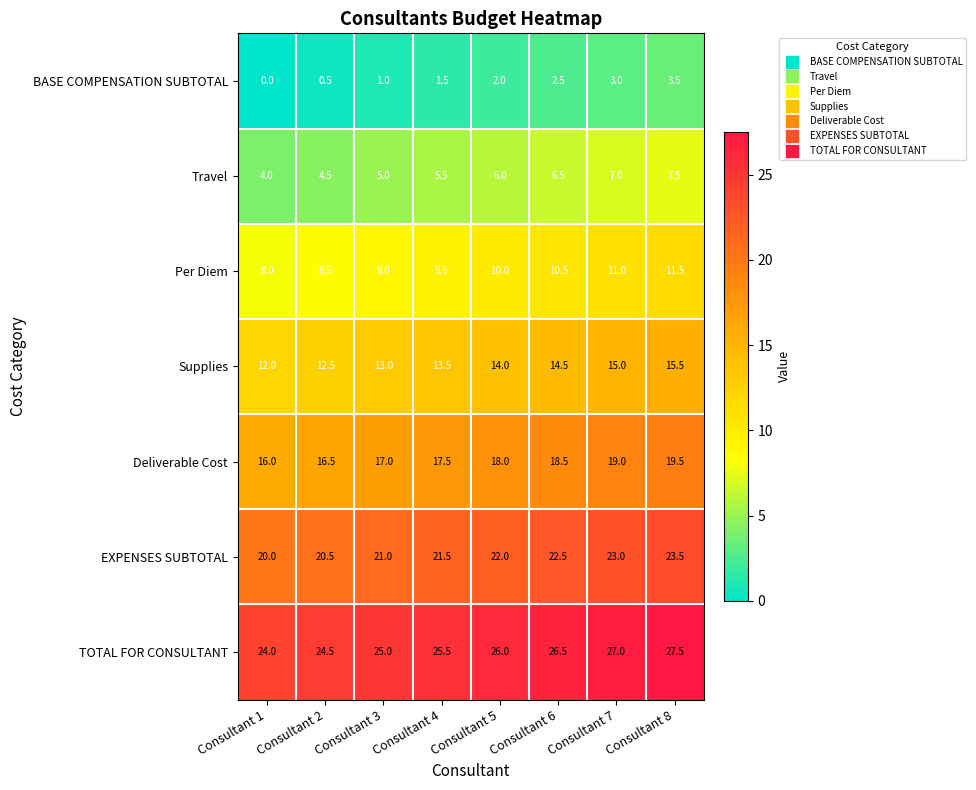

The EXPENSES SUBTOTAL series shows 6.4 at Consultant 2. True or false?

False